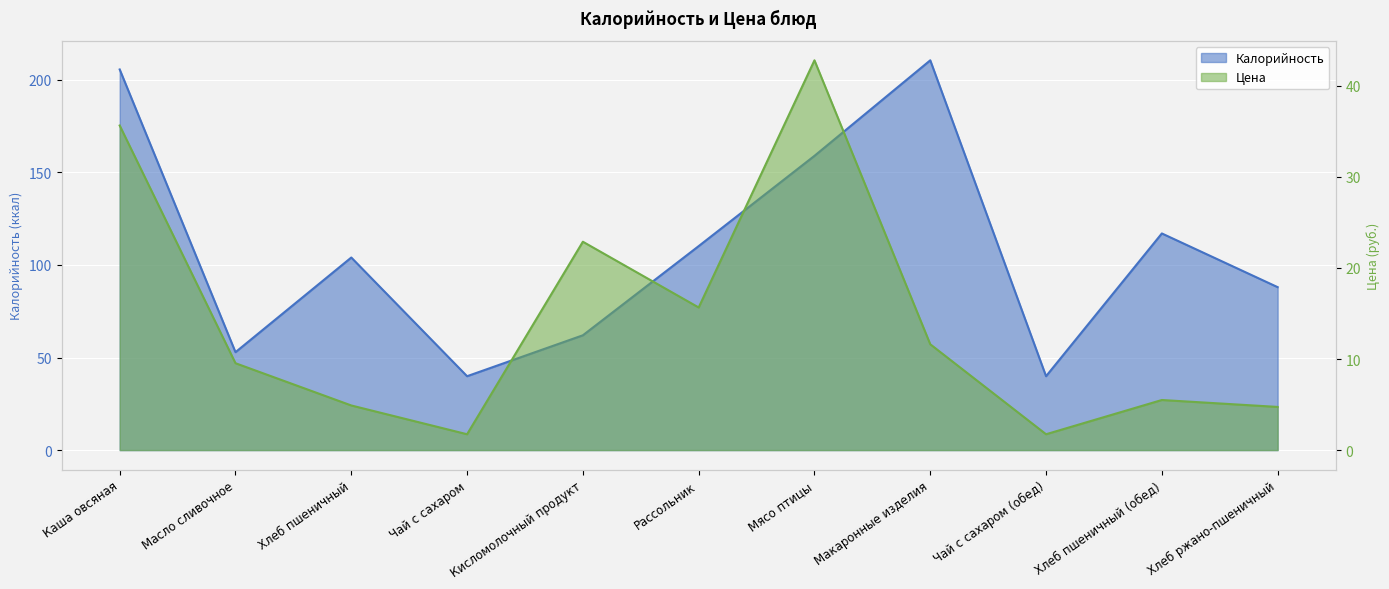

Is it true that Цена equals 2.9 at Масло сливочное?

False